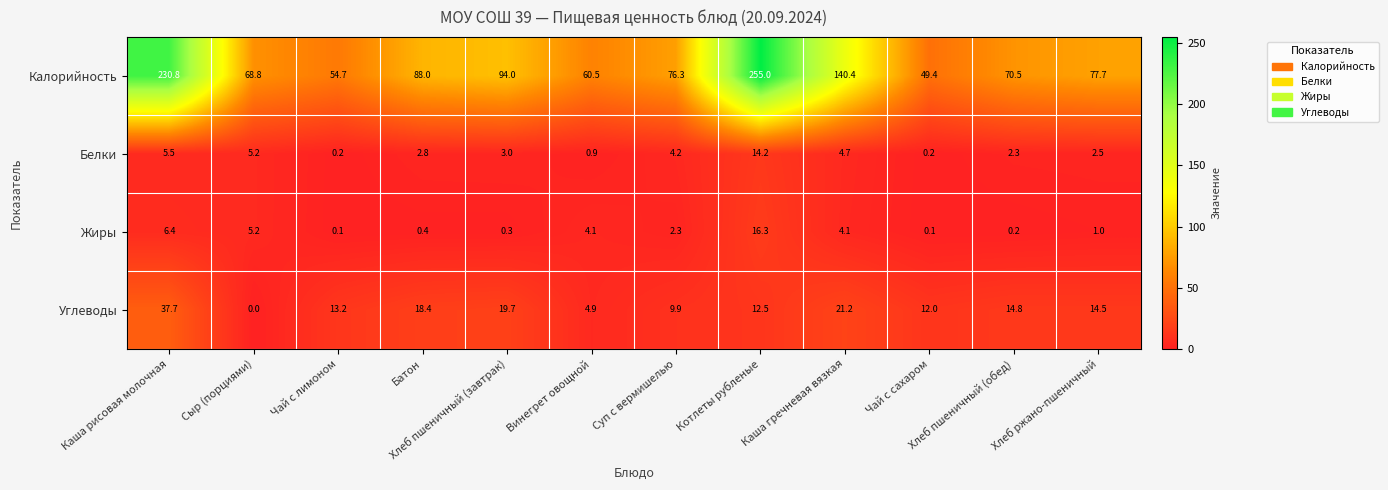

What is the sum of all Калорийность values?

1266.1